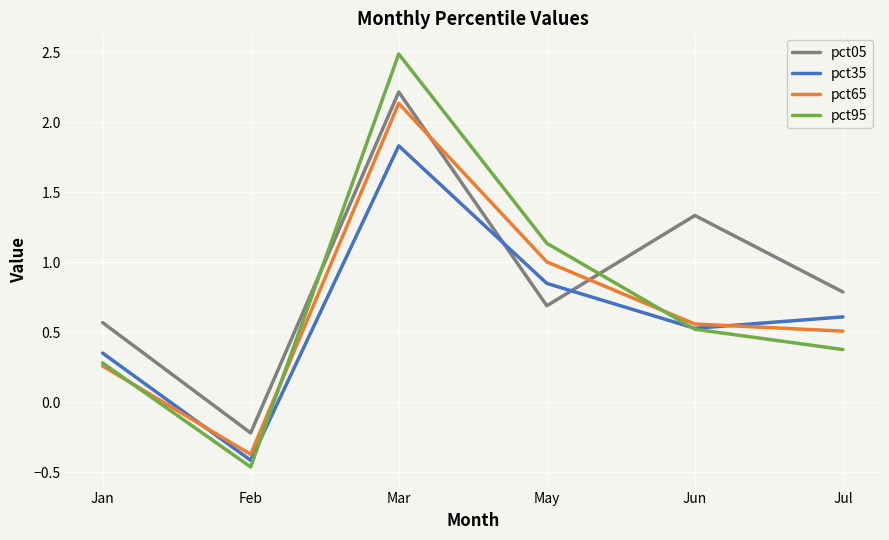

At which category does the chart reach its minimum across all series?

Feb